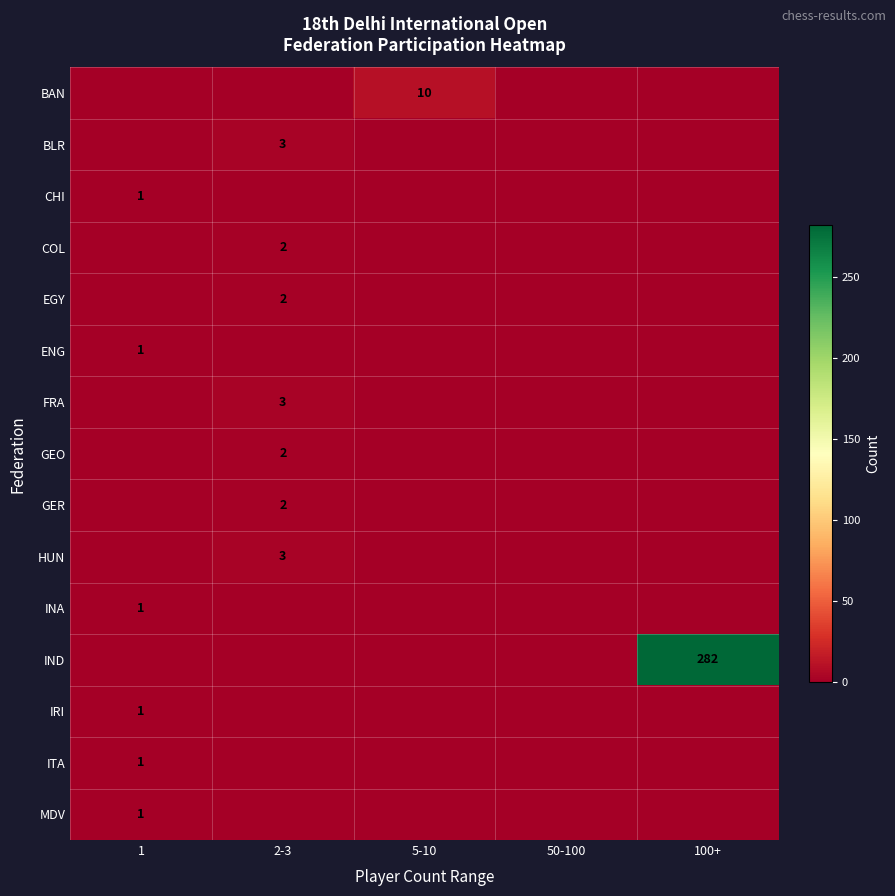

Between 1 and 50-100, which is larger?

1